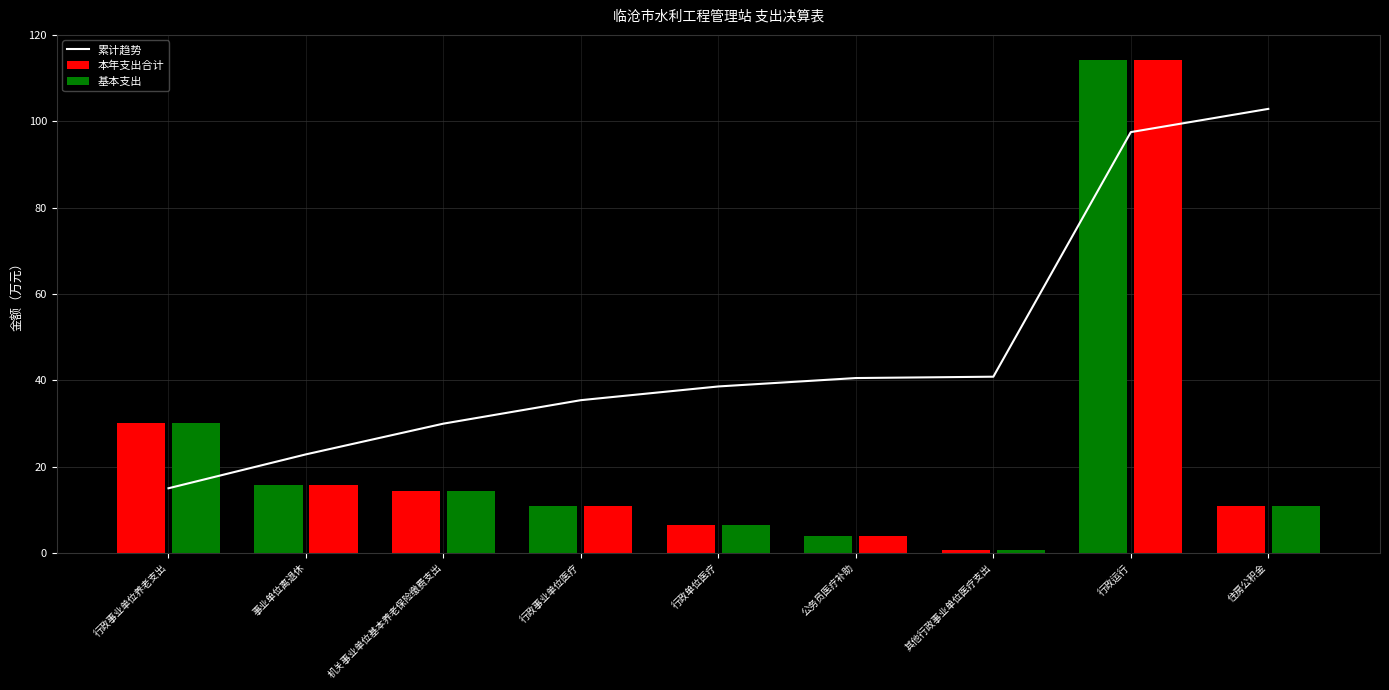

Reading left to right, transcribe all the data shown in this chart.

累计趋势: 行政事业单位养老支出=15.0	事业单位离退休=22.8	机关事业单位基本养老保险缴费支出=30.0	行政事业单位医疗=35.4	行政单位医疗=38.6	公务员医疗补助=40.5	其他行政事业单位医疗支出=40.8	行政运行=97.5	住房公积金=102.9
本年支出合计: 行政事业单位养老支出=30.2	事业单位离退休=15.8	机关事业单位基本养老保险缴费支出=14.4	行政事业单位医疗=11.0	行政单位医疗=6.4	公务员医疗补助=3.9	其他行政事业单位医疗支出=0.6	行政运行=114.3	住房公积金=10.8
基本支出: 行政事业单位养老支出=30.2	事业单位离退休=15.8	机关事业单位基本养老保险缴费支出=14.4	行政事业单位医疗=11.0	行政单位医疗=6.4	公务员医疗补助=3.9	其他行政事业单位医疗支出=0.6	行政运行=114.3	住房公积金=10.8